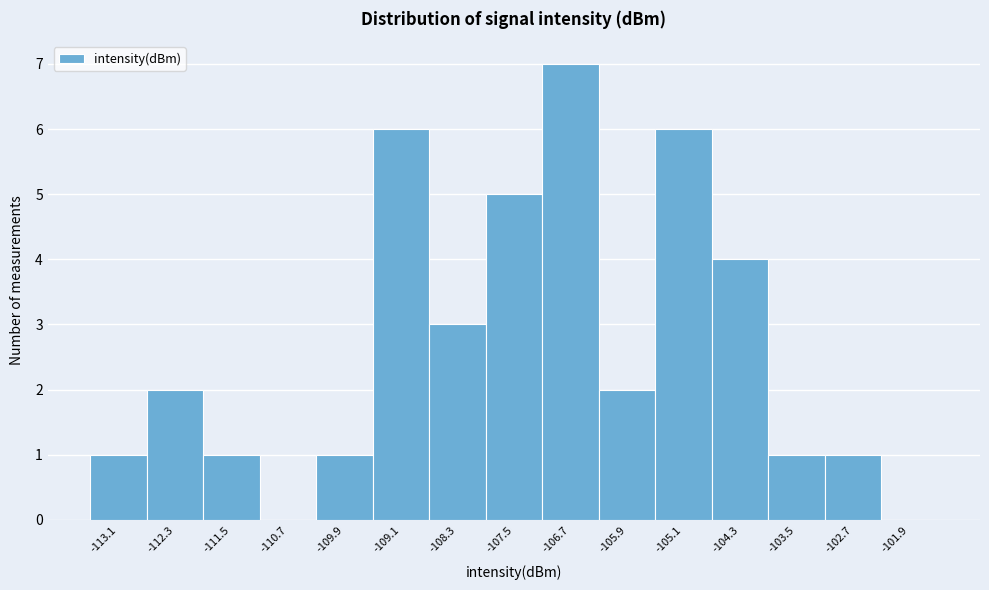

Reading left to right, list every bar in this chart as the range it spans on the x-axis followed by its height. The values are not printed on the chart, so give them approximately, as read against the axis.

-113.5 to -112.7: 1
-112.7 to -111.9: 2
-111.9 to -111.1: 1
-111.1 to -110.3: 0
-110.3 to -109.5: 1
-109.5 to -108.7: 6
-108.7 to -107.9: 3
-107.9 to -107.1: 5
-107.1 to -106.3: 7
-106.3 to -105.5: 2
-105.5 to -104.7: 6
-104.7 to -103.9: 4
-103.9 to -103.1: 1
-103.1 to -102.3: 1
-102.3 to -101.5: 0